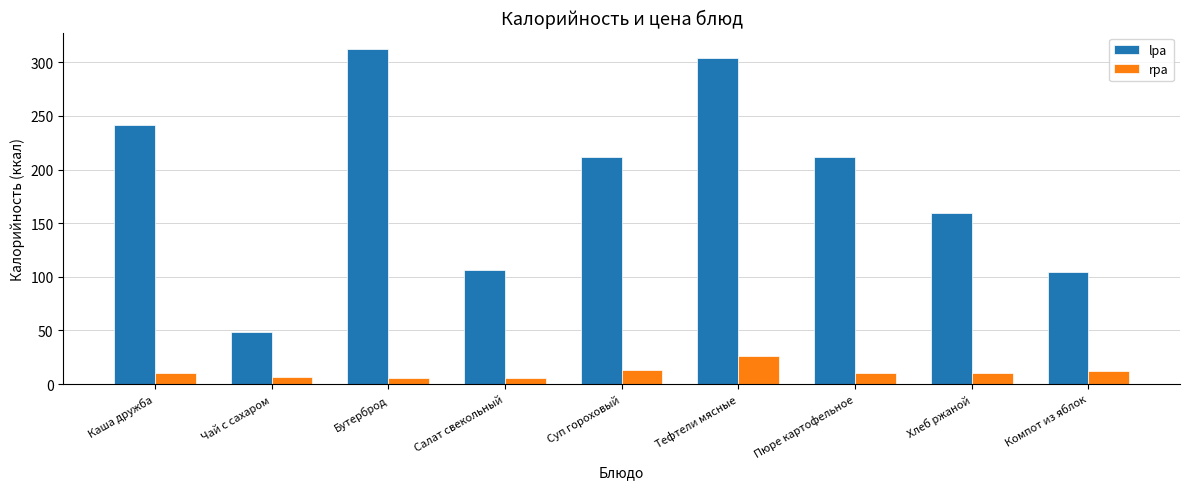

Between Тефтели мясные and Компот из яблок, which series saw the biggest shift?

lpa